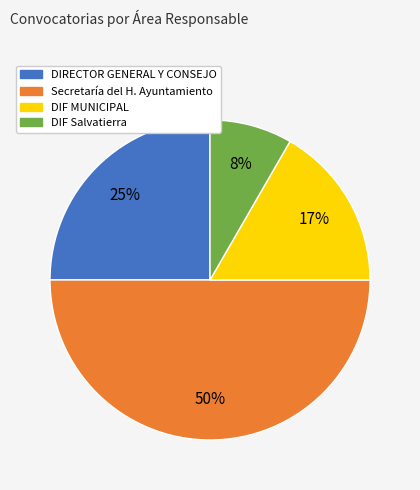

Is DIF Salvatierra the majority of the pie?

No